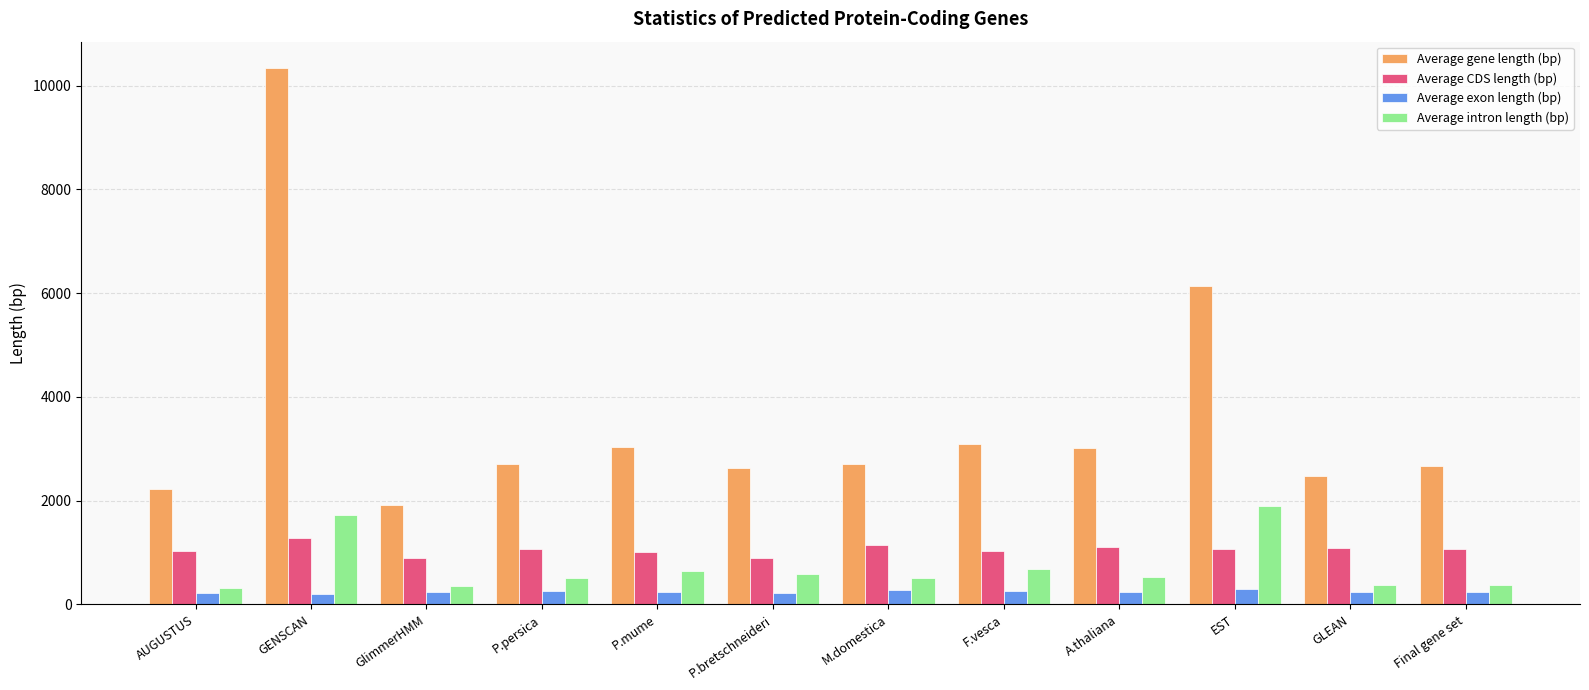

How many data points in Average gene length (bp) are above 2716?

6